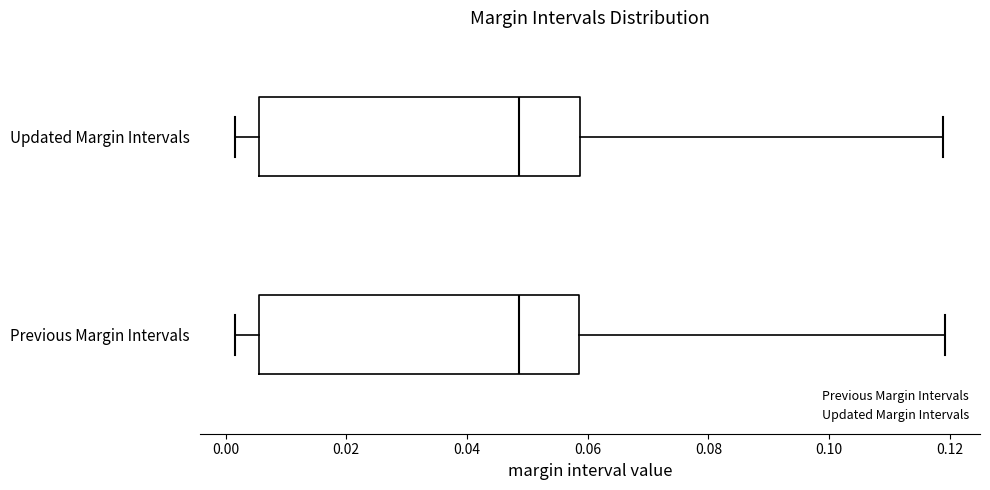

Reading bottom to top, read every box against the x-axis: the position of its median line, the range the box covers, and the ends of its whiskers. The values are not printed on the chart, so give them approximately, as read against the axis.

Previous Margin Intervals: median 0.048, box 0.006 to 0.058, whiskers 0.002 to 0.120
Updated Margin Intervals: median 0.048, box 0.006 to 0.058, whiskers 0.002 to 0.118